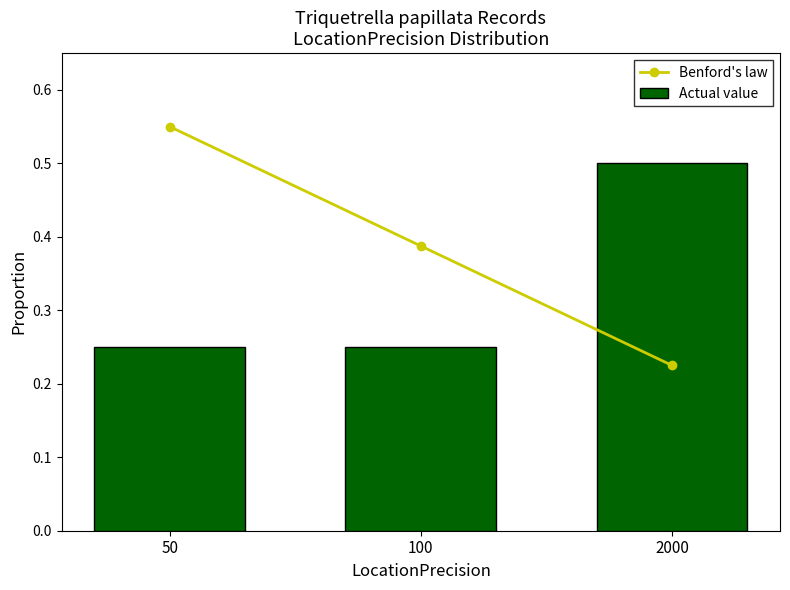

Is it true that Actual value equals 0.5 at 2000?

True